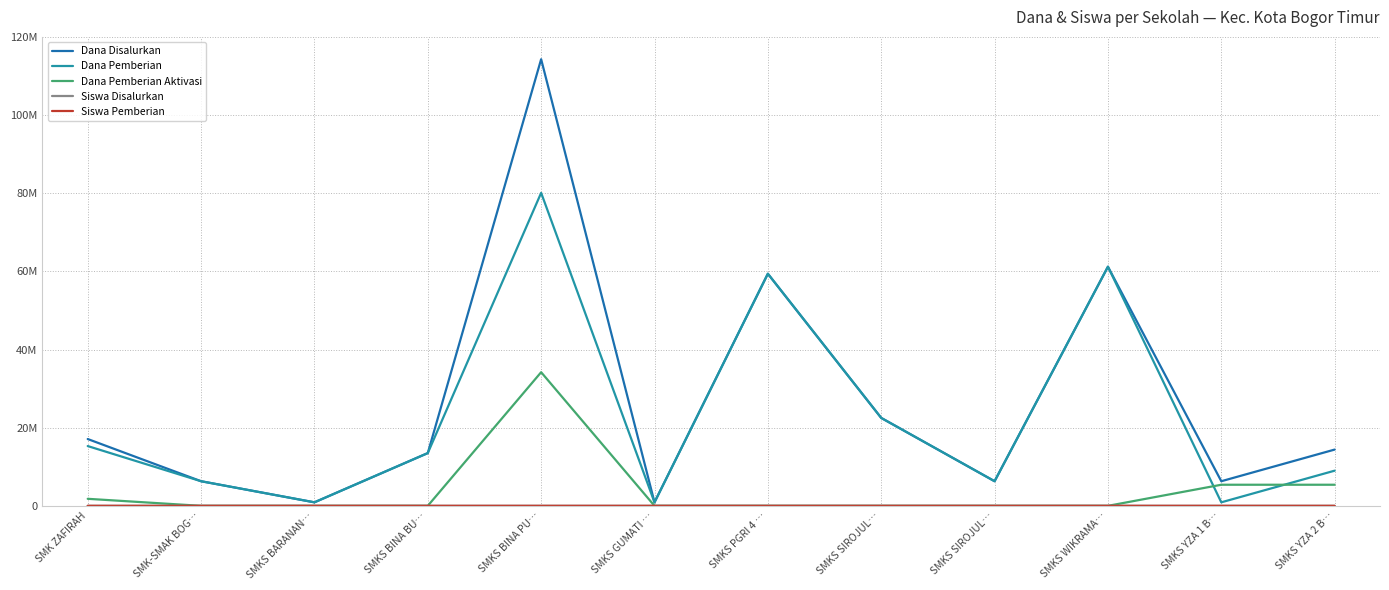

At which category does Siswa Disalurkan reach its first local peak?

SMKS BINA PU…